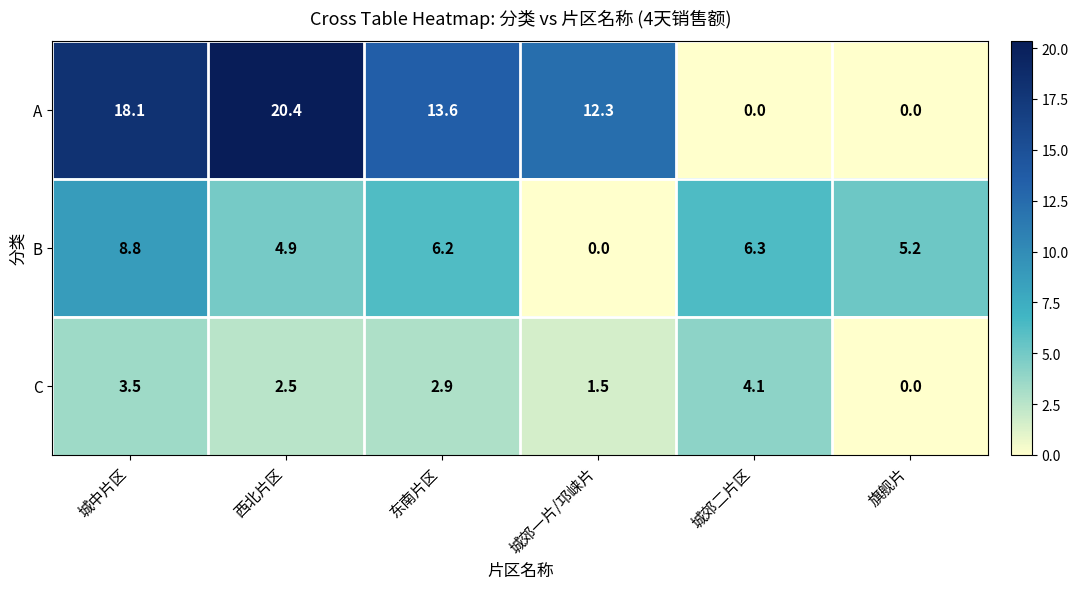

Which series changed the most between 城郊一片/邛崃片 and 旗舰片?

A